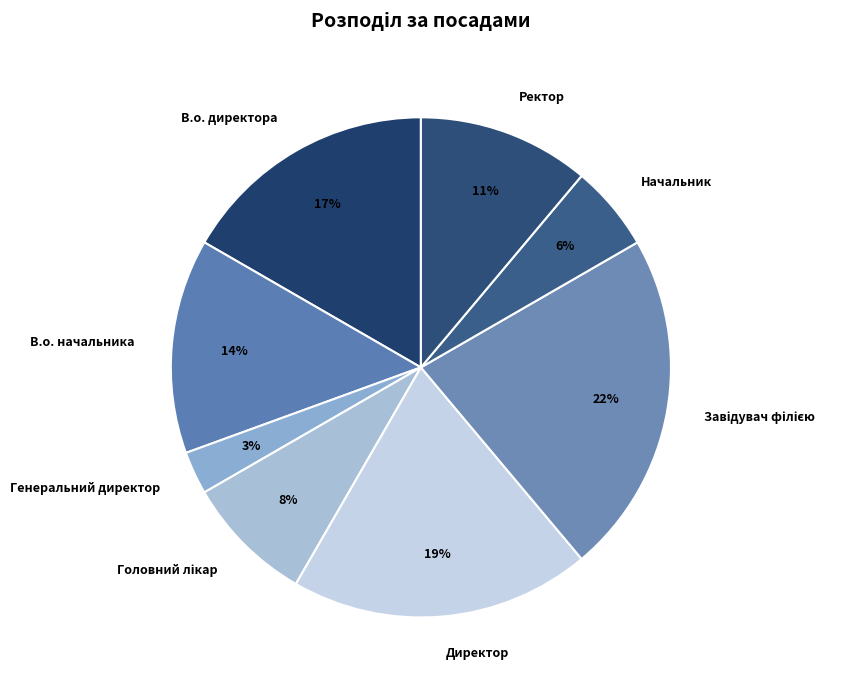

Which slice is the smallest?

Генеральний директор